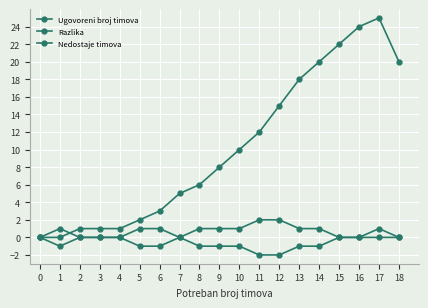

True or false: Nedostaje timova has more than 1 points higher than both neighbors.

False